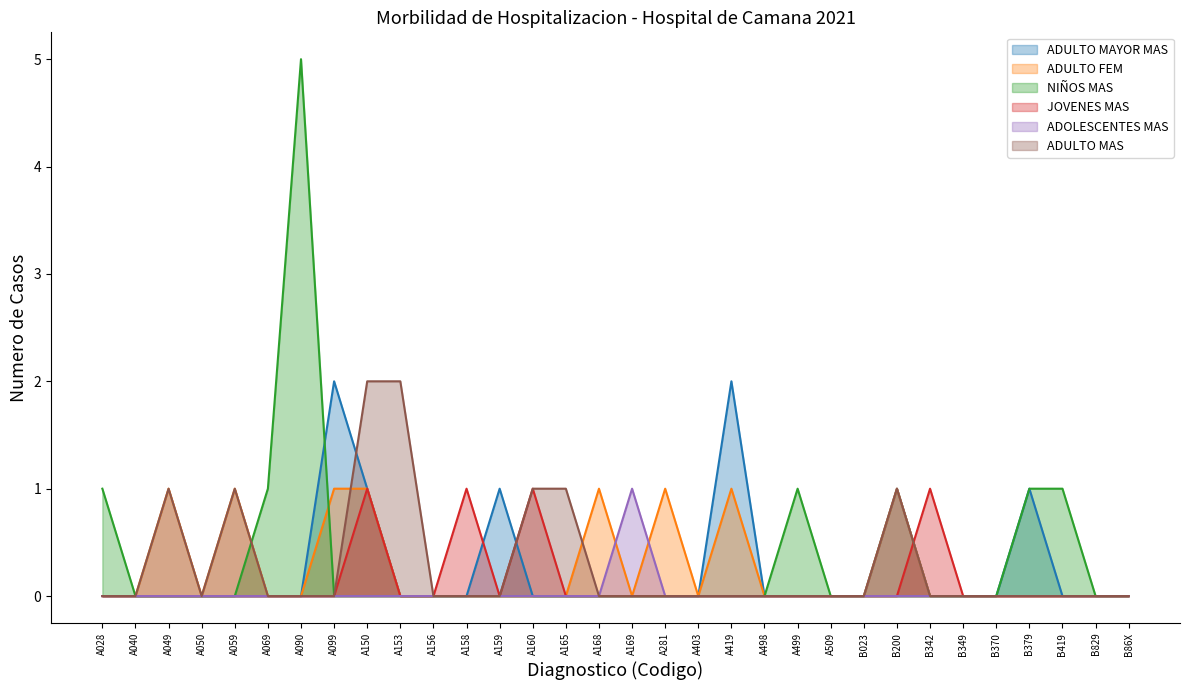

Does the chart have visible grid lines?

No